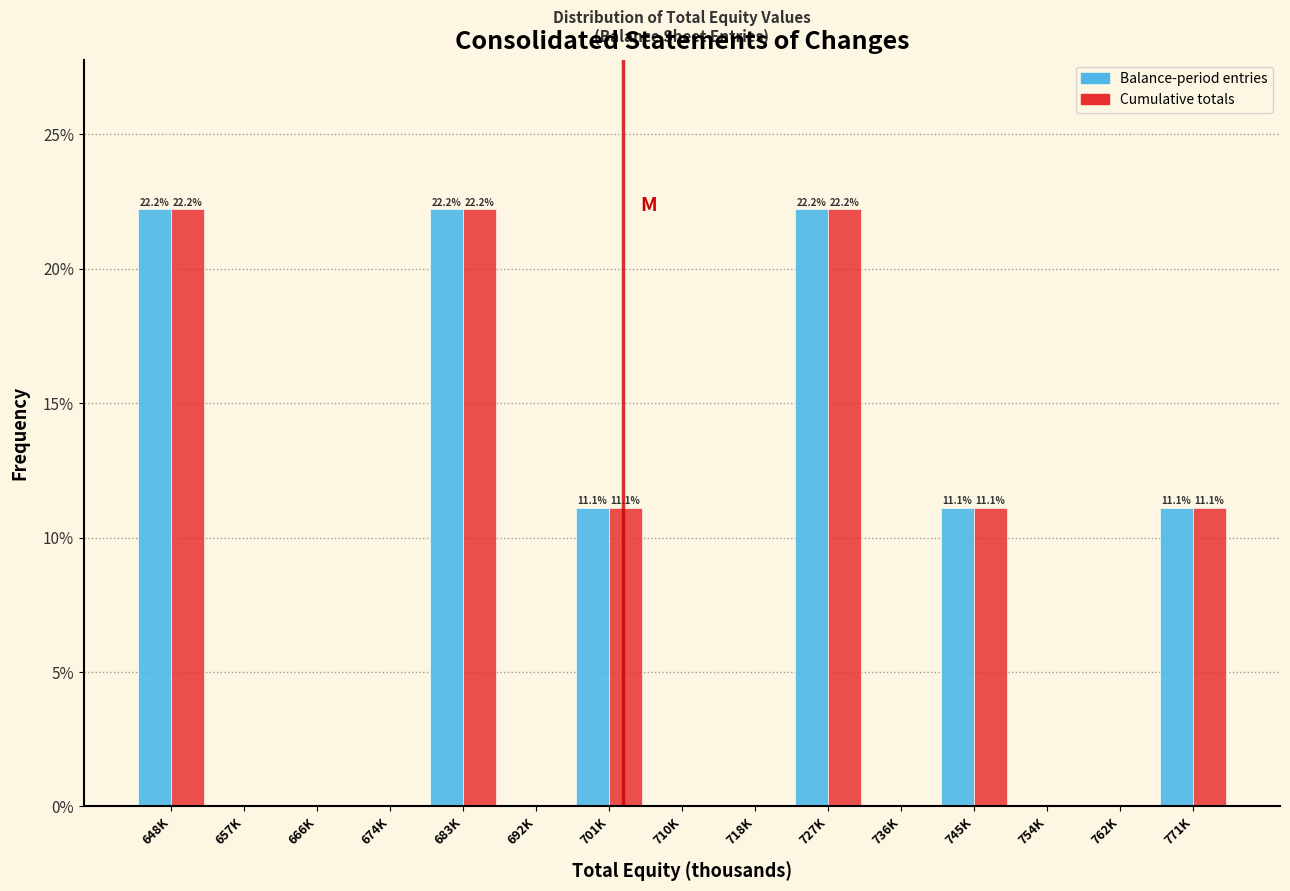

Reading left to right, what are all the values shown in this chart?

Balance-period entries: 648K=22.2	657K=0.0	666K=0.0	674K=0.0	683K=22.2	692K=0.0	701K=11.1	710K=0.0	718K=0.0	727K=22.2	736K=0.0	745K=11.1	754K=0.0	762K=0.0	771K=11.1
Cumulative totals: 648K=22.2	657K=0.0	666K=0.0	674K=0.0	683K=22.2	692K=0.0	701K=11.1	710K=0.0	718K=0.0	727K=22.2	736K=0.0	745K=11.1	754K=0.0	762K=0.0	771K=11.1